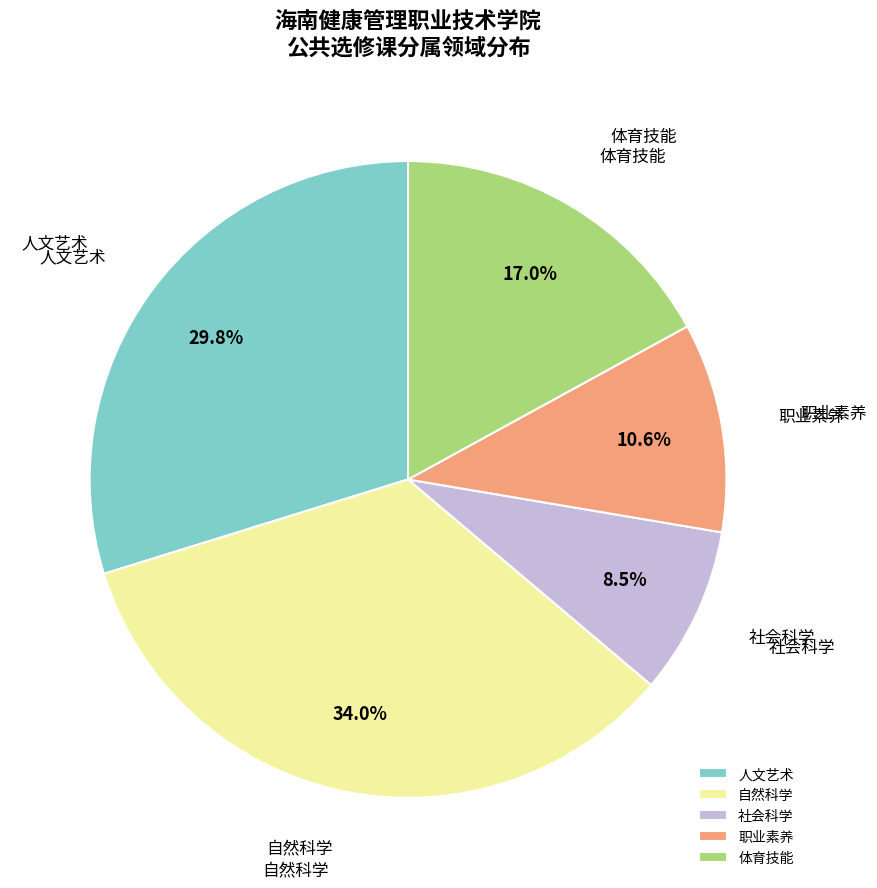

Approximately how many times larger is the value at 人文艺术 compared to 自然科学?

0.9